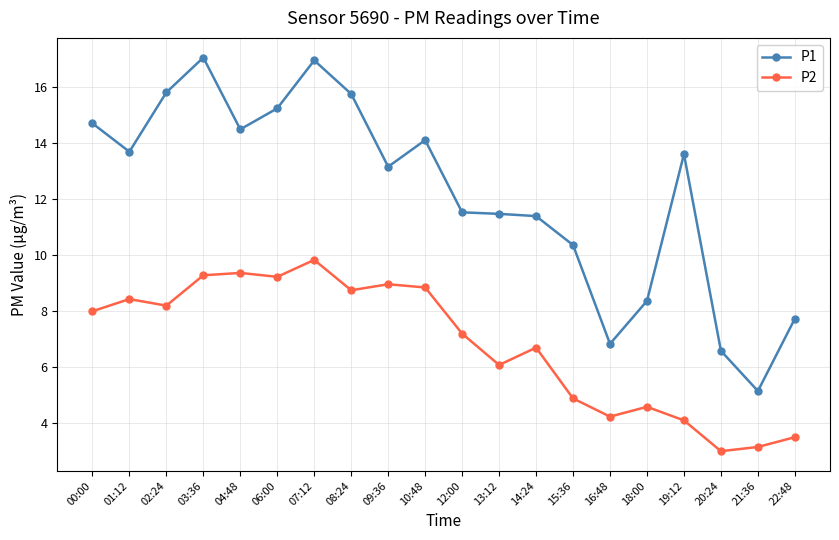

At which category does P1 reach its first local valley?

01:12